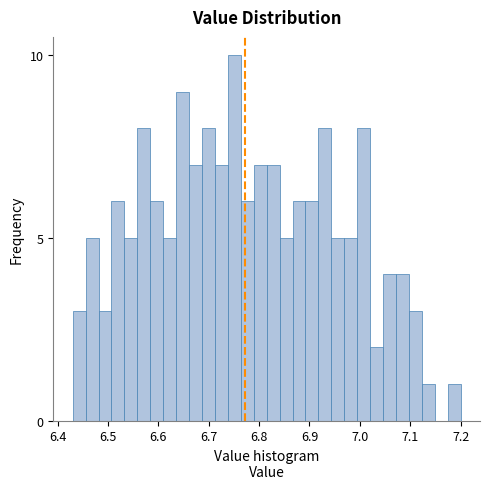

Around what value on the x-axis is the tallest bar? Give the approximate position of its centre, as read against the axis.

6.75